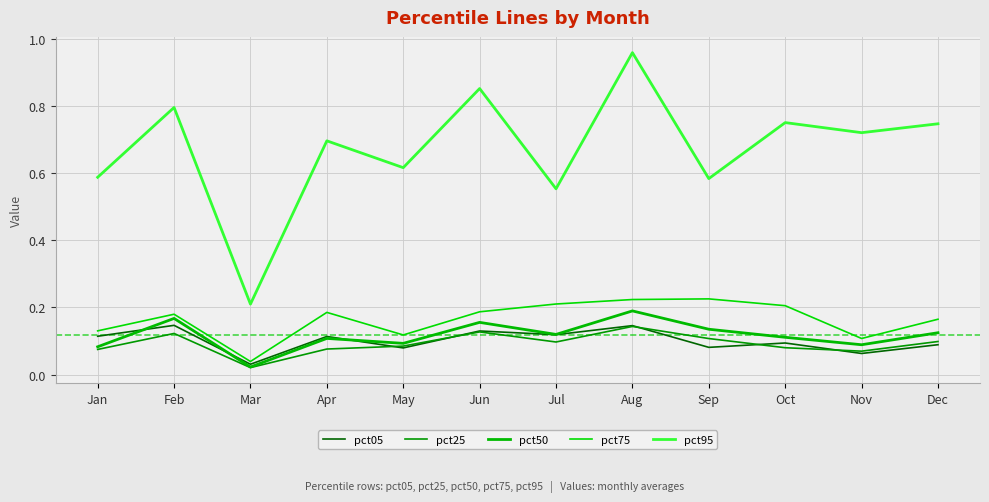

Is the value of pct95 at Jul greater than the value of pct50 at Sep?

Yes